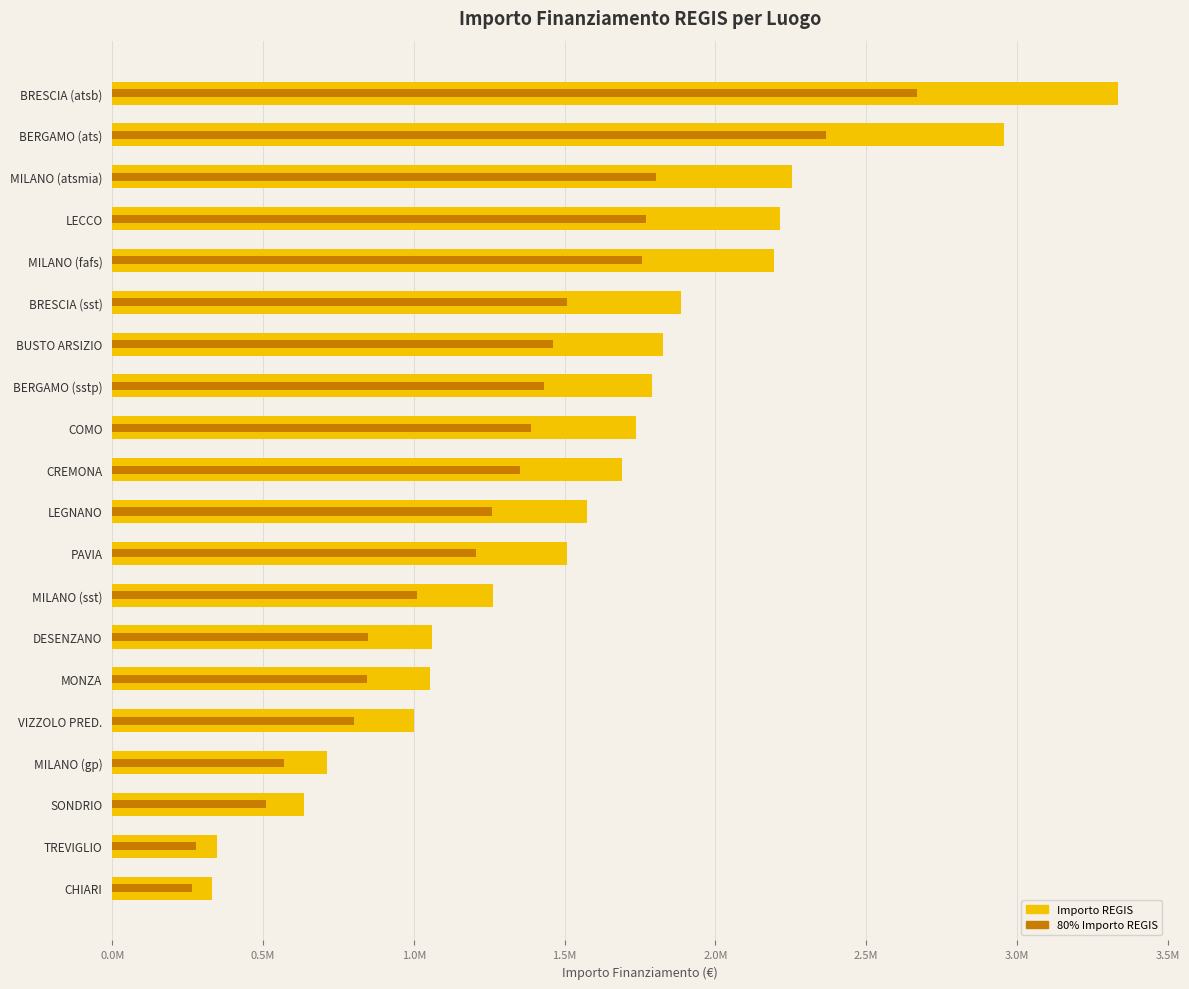

Approximately how many times larger is the value at MILANO (sst) compared to CREMONA?

0.7